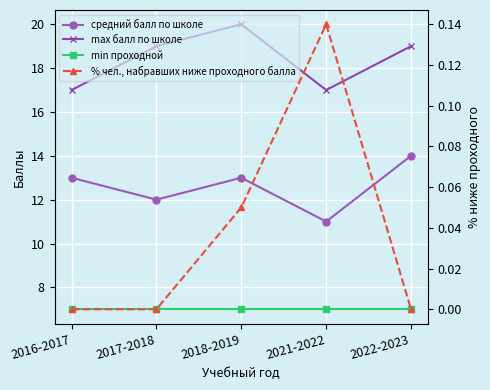

Count the number of data series in this chart.

4